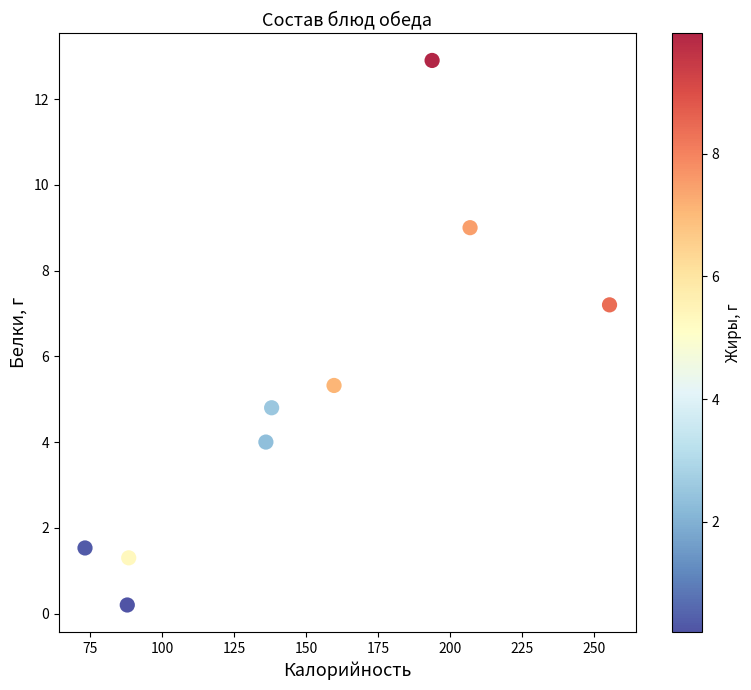

What Y value in the scatter plot is closest to 6?

5.3